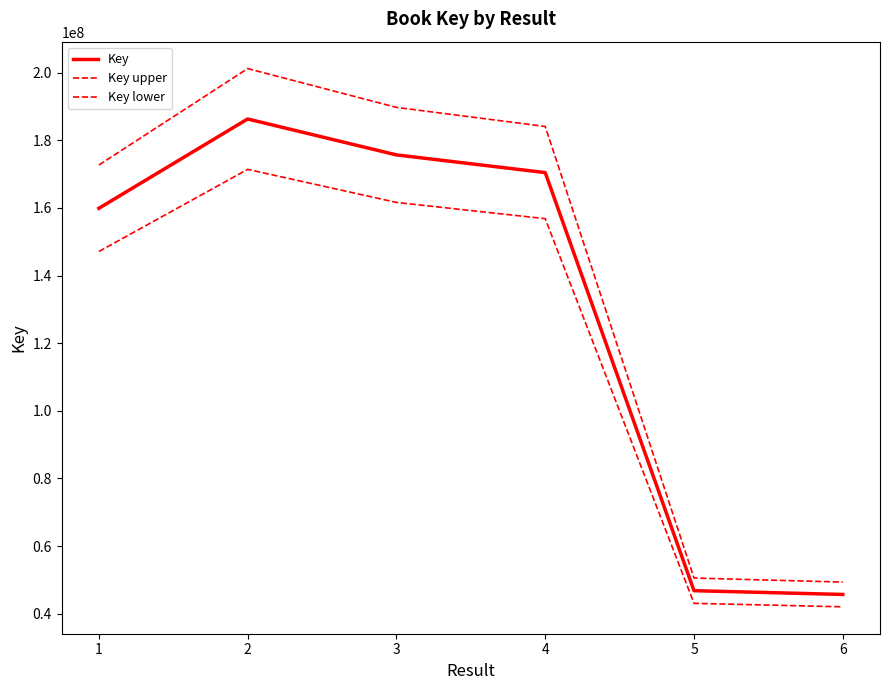

Does the chart have visible grid lines?

No